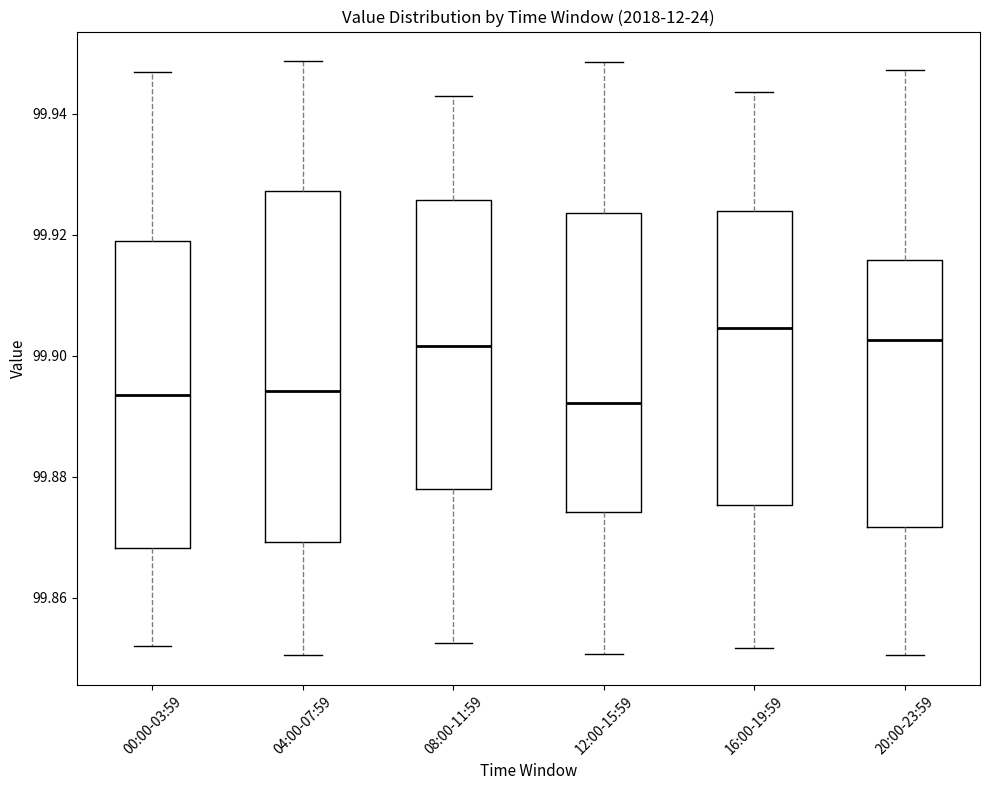

Reading left to right, read every box against the y-axis: the position of its median line, the range the box covers, and the ends of its whiskers. The values are not printed on the chart, so give them approximately, as read against the axis.

00:00-03:59: median 99.894, box 99.868 to 99.920, whiskers 99.852 to 99.946
04:00-07:59: median 99.894, box 99.870 to 99.928, whiskers 99.850 to 99.948
08:00-11:59: median 99.902, box 99.878 to 99.926, whiskers 99.852 to 99.942
12:00-15:59: median 99.892, box 99.874 to 99.924, whiskers 99.850 to 99.948
16:00-19:59: median 99.904, box 99.876 to 99.924, whiskers 99.852 to 99.944
20:00-23:59: median 99.902, box 99.872 to 99.916, whiskers 99.850 to 99.948